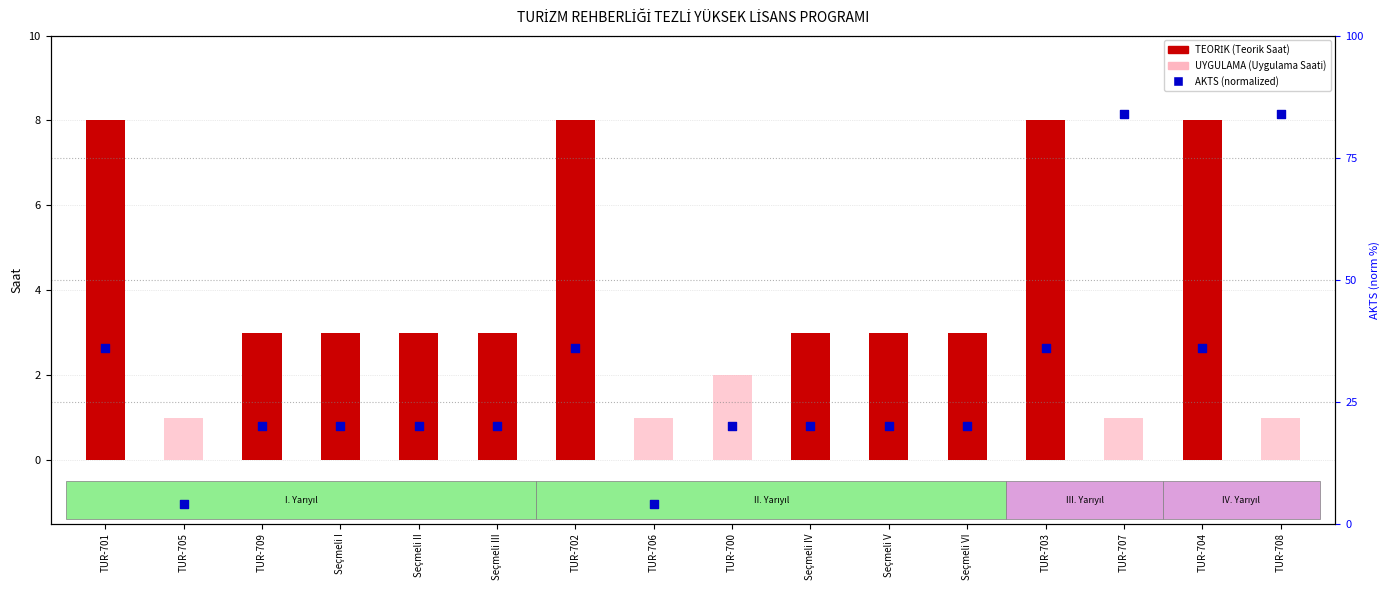

Which series has the largest total across all categories?

AKTS (normalized)